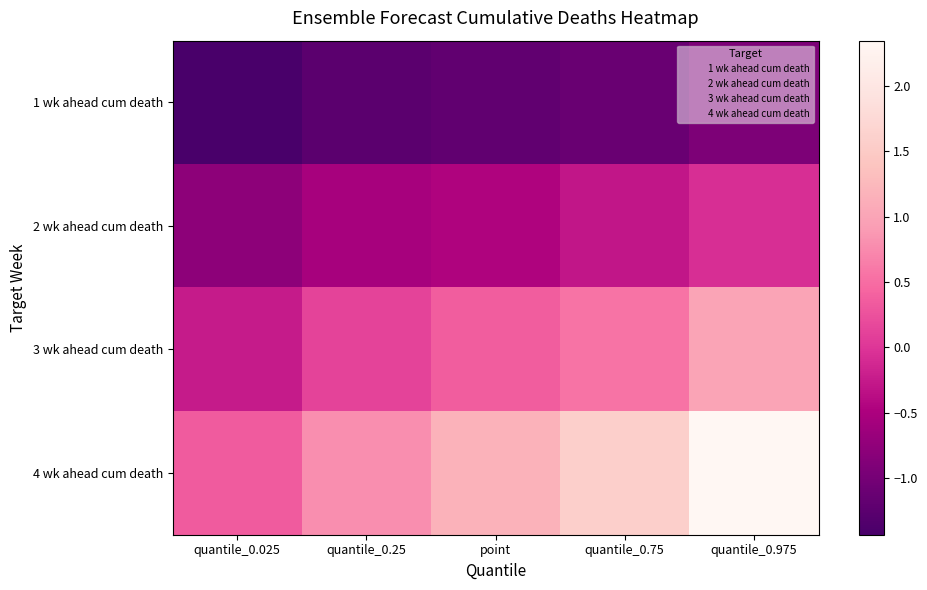

At which category is the sum across all series the highest?

quantile_0.975